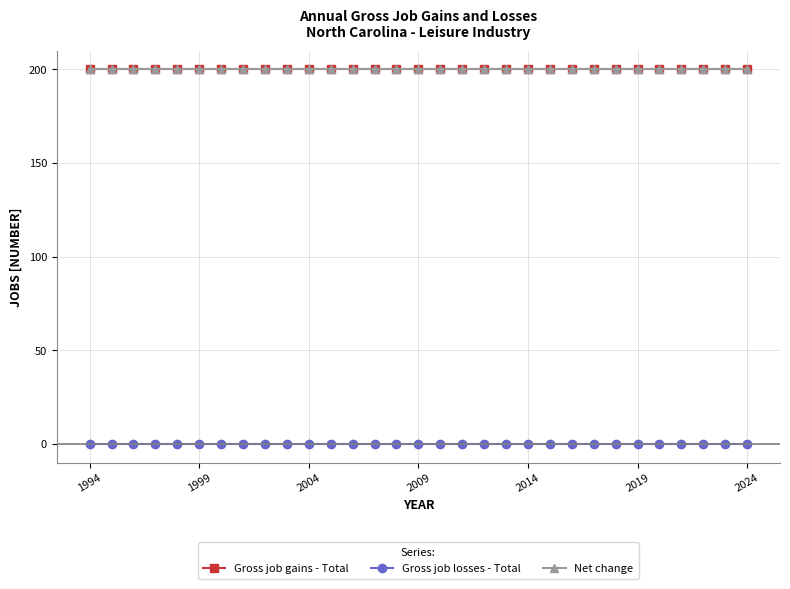

Is this an area chart (filled region under the line)?

No